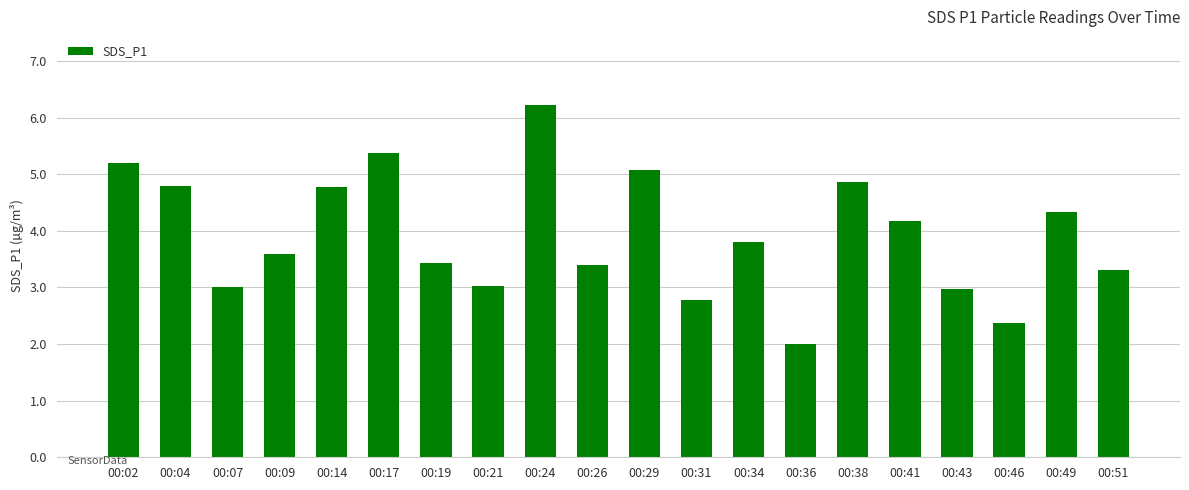

The value at 00:41 is 4.2. True or false?

True